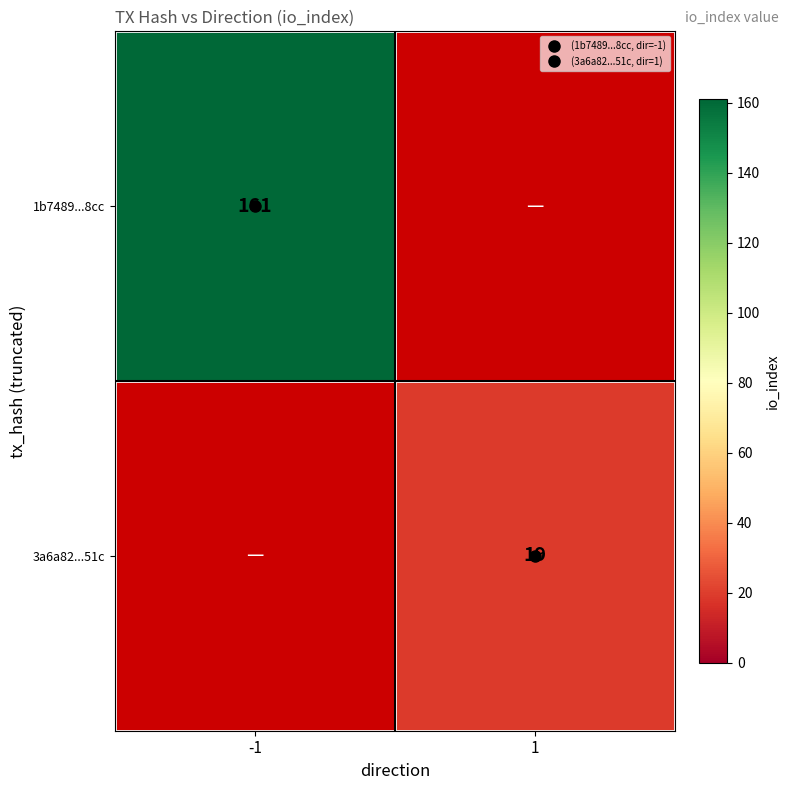

Between 1 and -1, which is larger?

-1